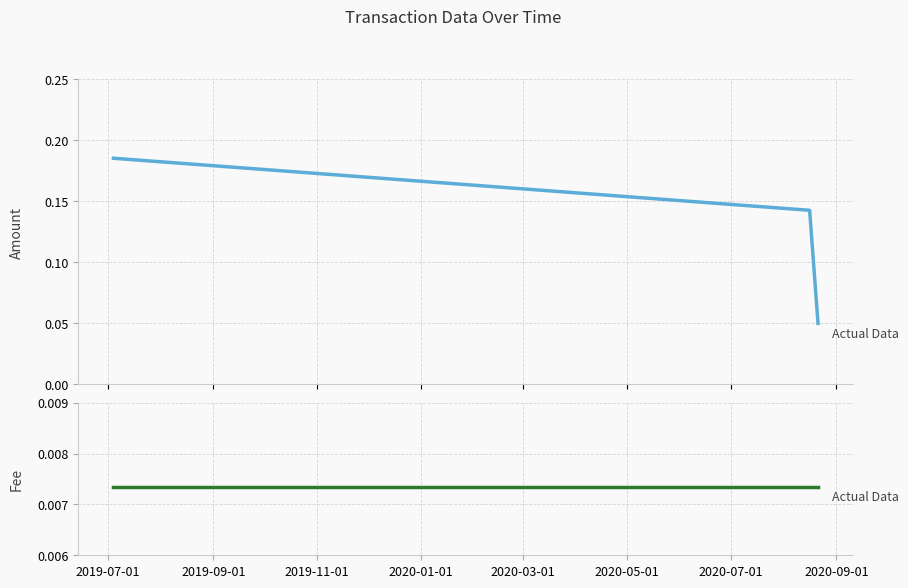

Which series has the largest range (max minus min)?

Amount